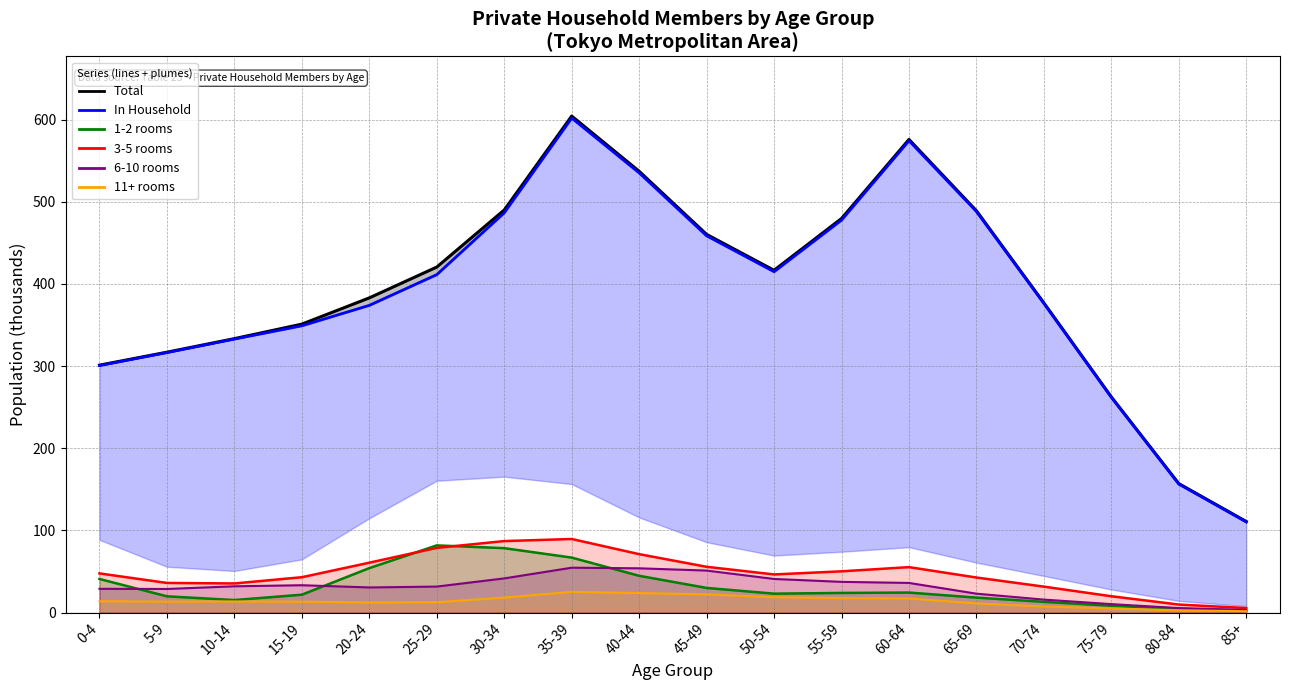

What are all the series names shown in the legend?

Total (line), In Household (line), 1-2 rooms (line), 3-5 rooms (line), 6-10 rooms (line), 11+ rooms (line)